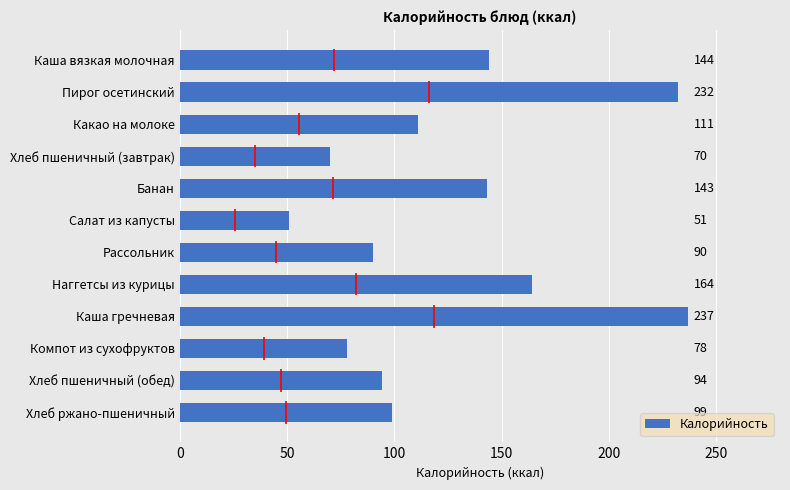

Does the chart contain any negative values?

No